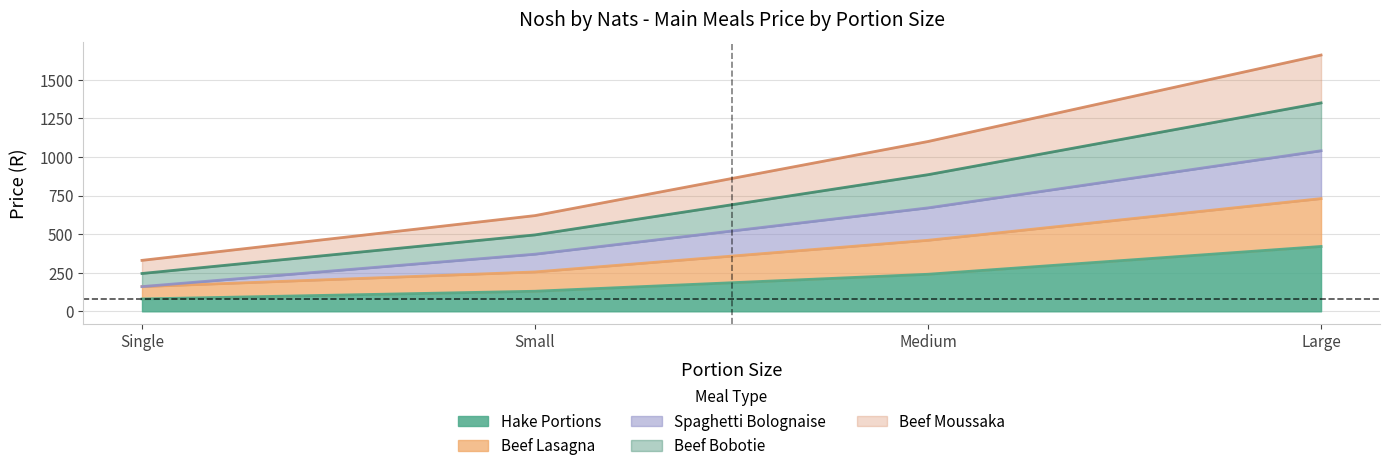

How many Spaghetti Bolognaise values are between 370 and 1040?

3